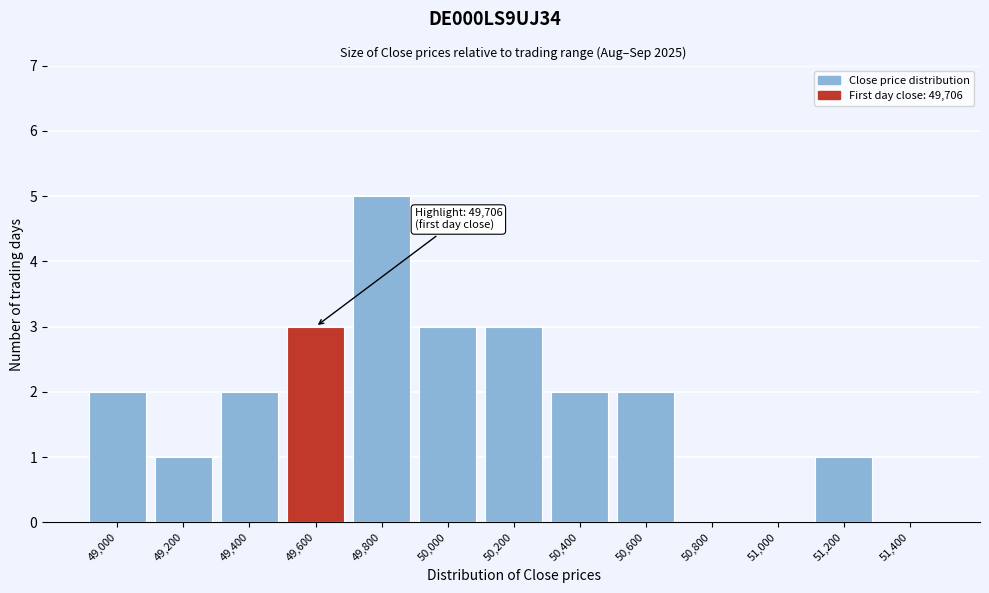

Reading left to right, transcribe all the data shown in this chart.

49,000=2	49,200=1	49,400=2	49,600=3	49,800=5	50,000=3	50,200=3	50,400=2	50,600=2	50,800=0	51,000=0	51,200=1	51,400=0